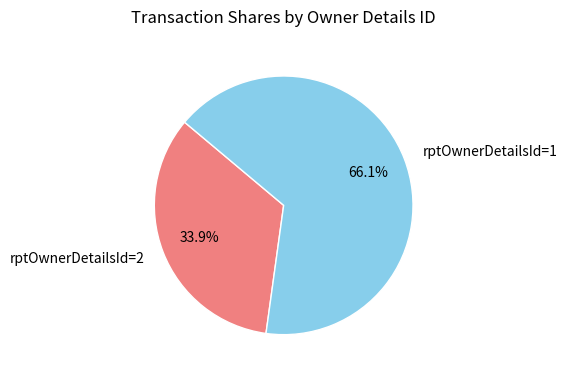

How many segments does this pie chart have?

2